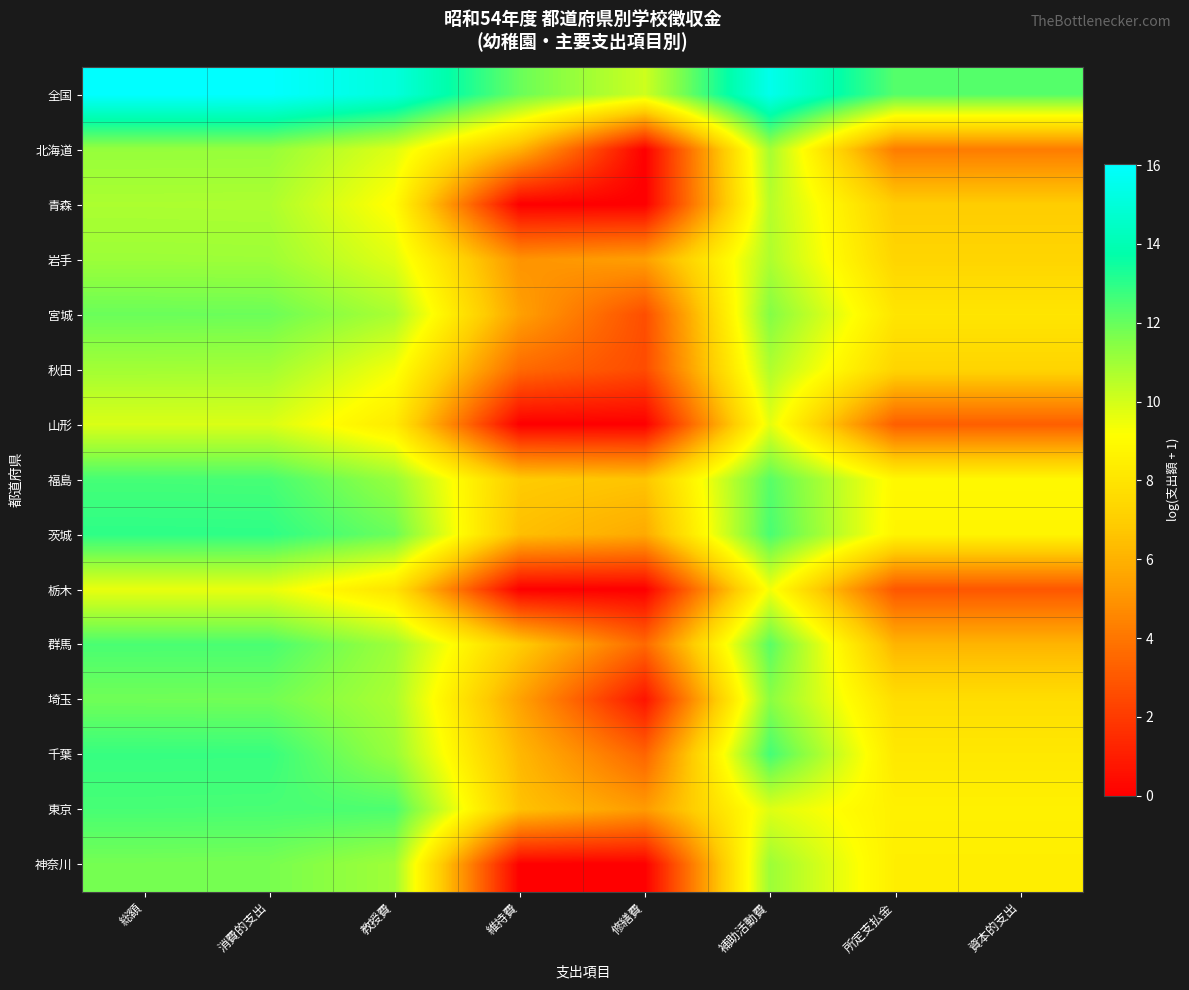

Between 補助活動費 and 総額, which is larger?

総額